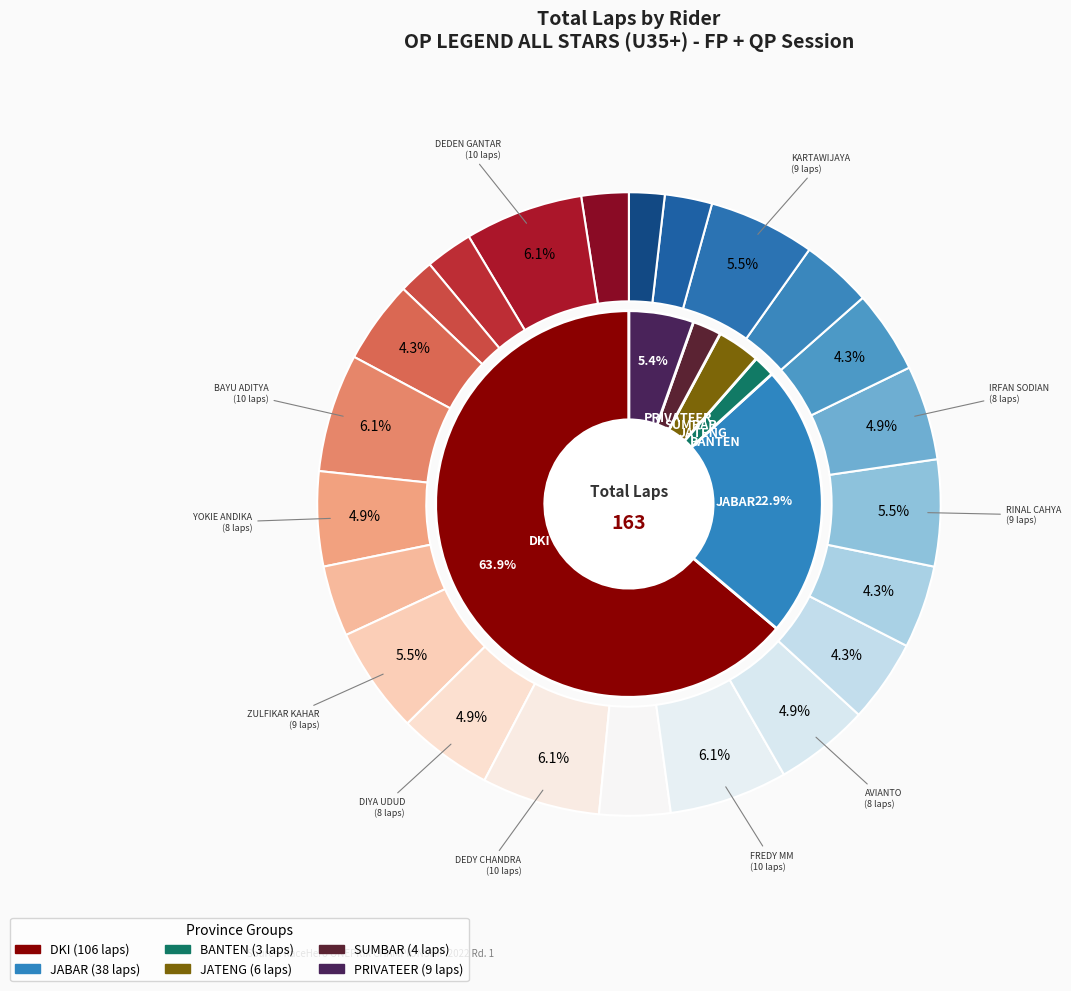

To the nearest percent, what portion does DENDY BRE represent?

4%